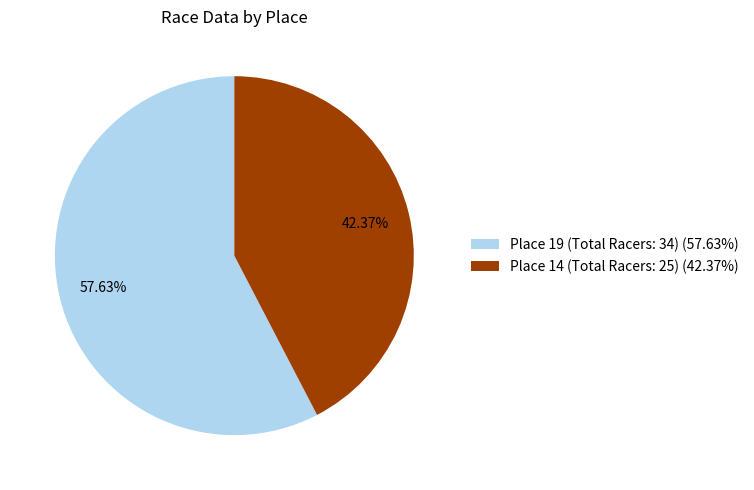

Combined, what portion of the pie is Place 14 (Total Racers: 25) and Place 19 (Total Racers: 34)?

100.0%